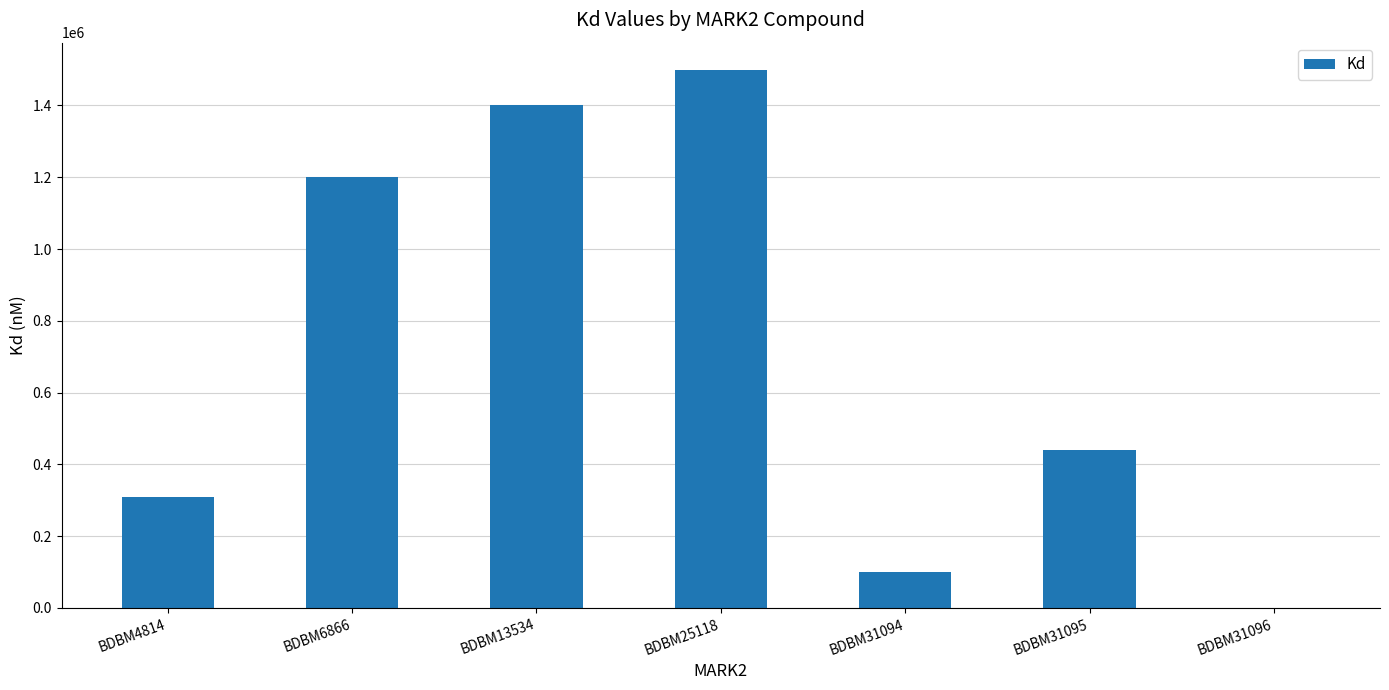

What is the sum of the values at BDBM31094 and BDBM31095?

540000